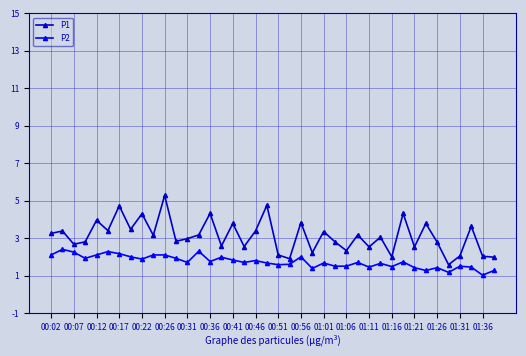

True or false: P1 and P2 cross at least once.

False